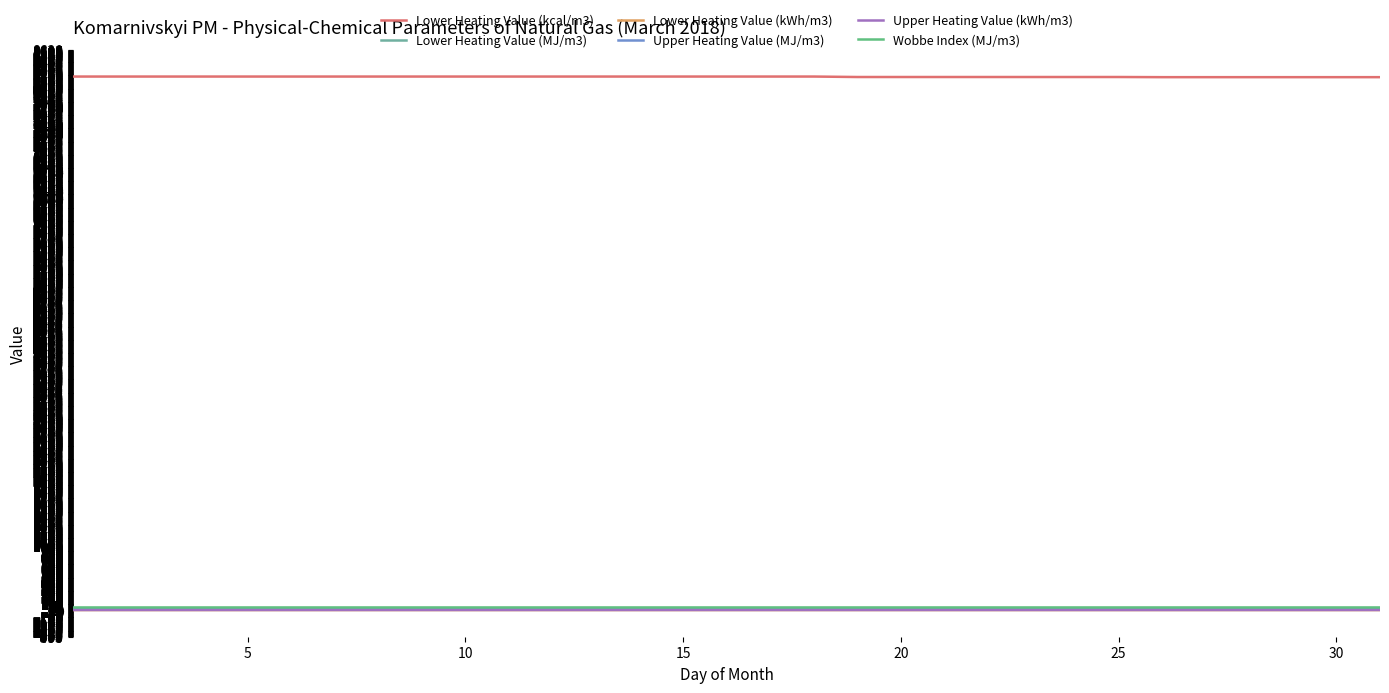

What are all the series names shown in the legend?

Lower Heating Value (kcal/m3), Lower Heating Value (MJ/m3), Lower Heating Value (kWh/m3), Upper Heating Value (MJ/m3), Upper Heating Value (kWh/m3), Wobbe Index (MJ/m3)